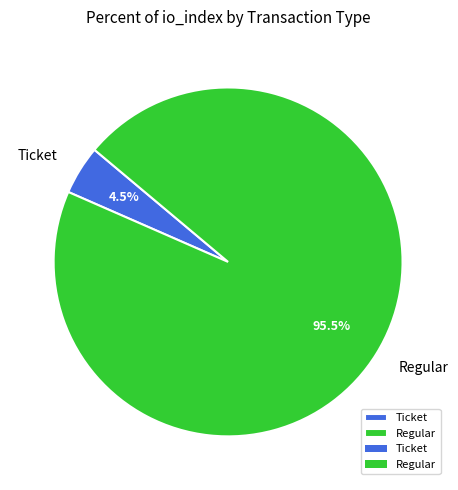

How many slices are in this pie chart?

2